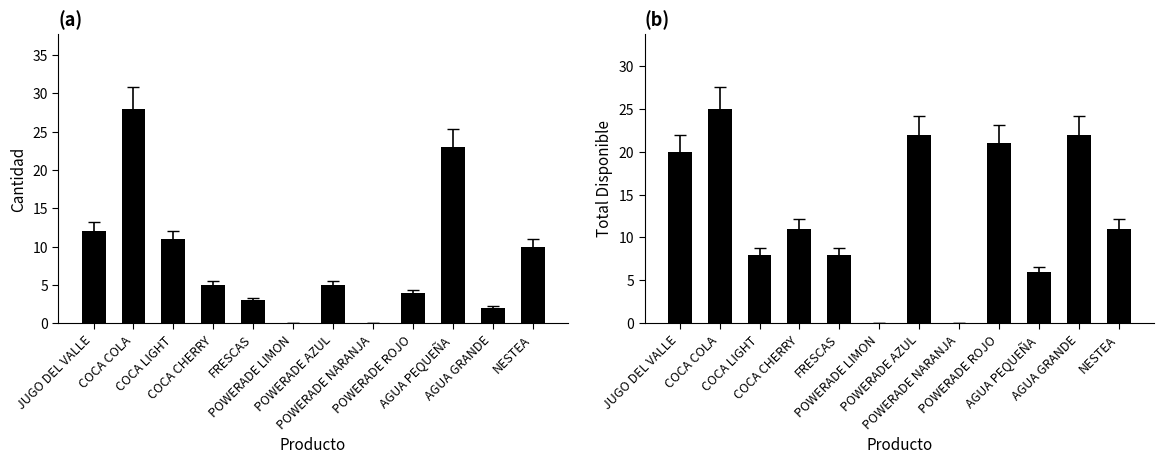

What is the sum of all AM CANTIDAD values?

103